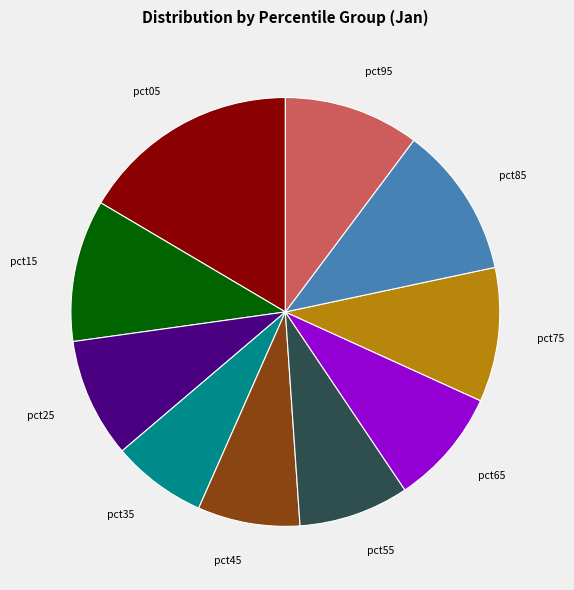

Does any single category account for the majority?

No